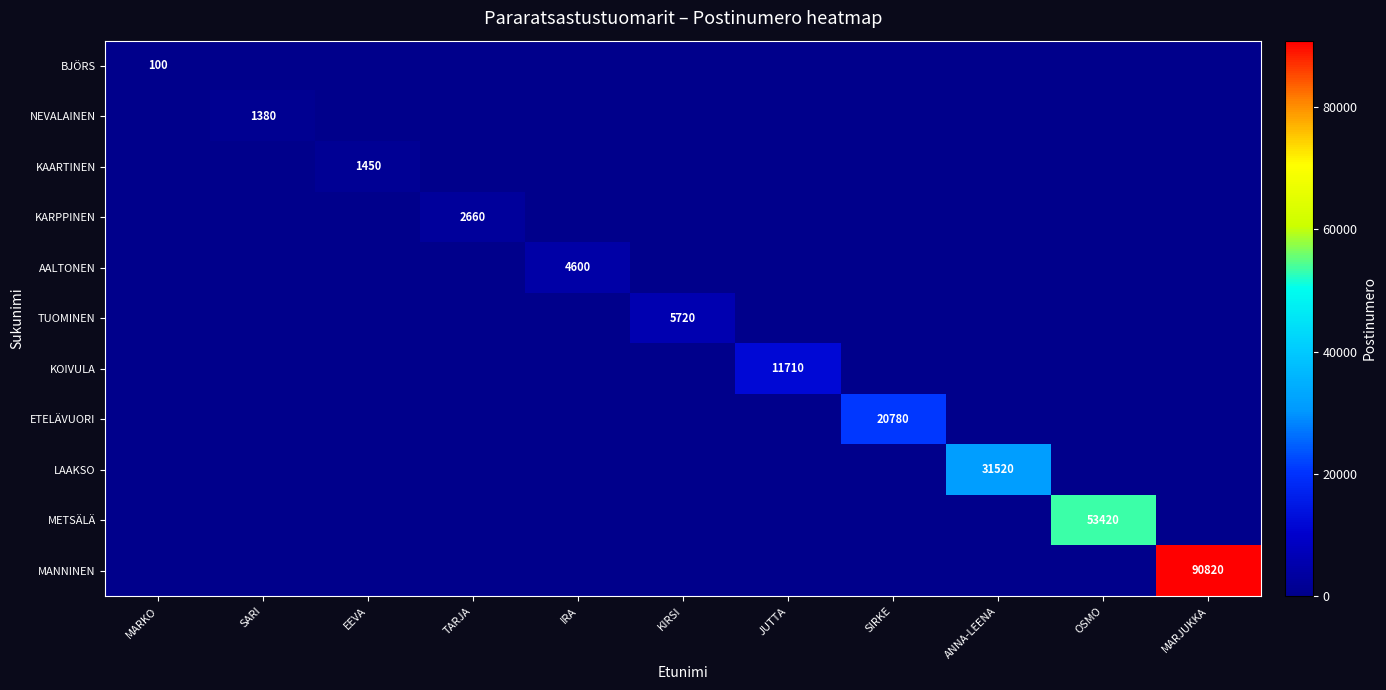

The value of KAARTINEN at EEVA is 1450. True or false?

True